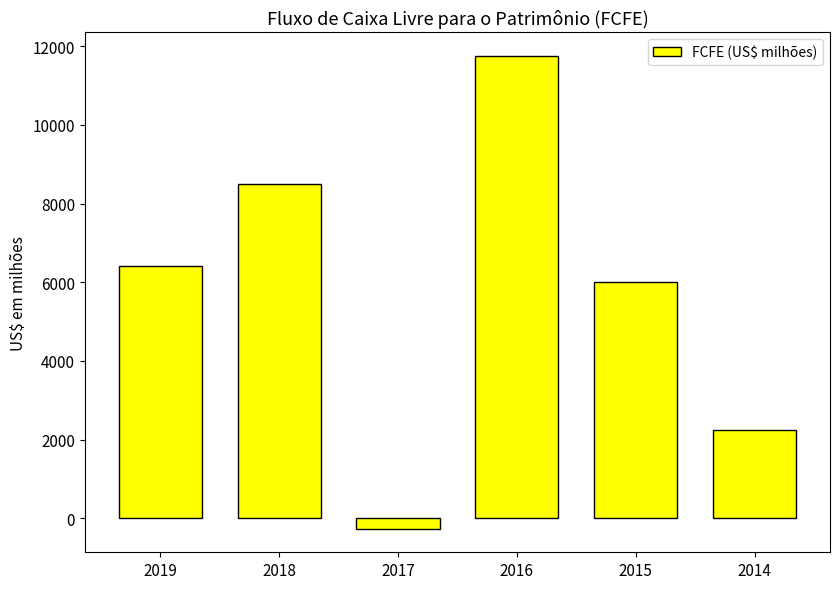

What is the value of the 6th bar from the left?

2237